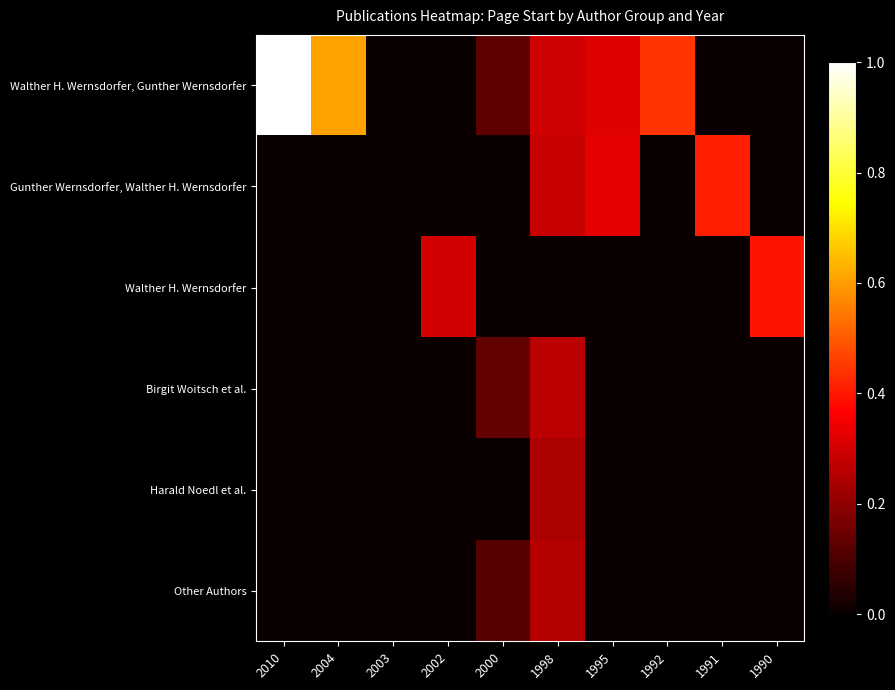

At how many categories does at least one series exceed 0?

10